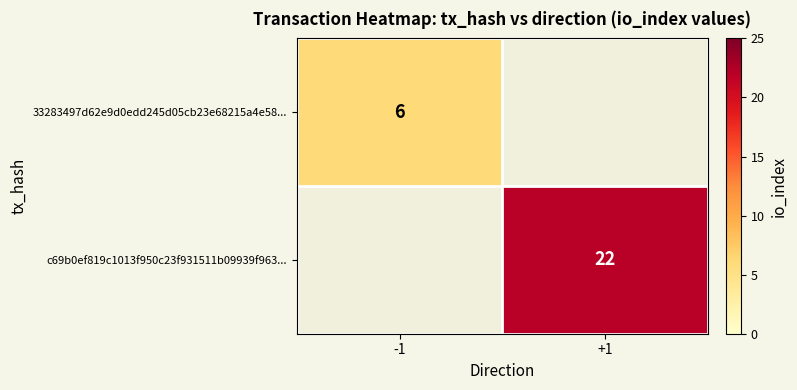

True or false: c69b0ef819c1013f950c23f931511b09939f963... has a value of 9.3 at +1.

False